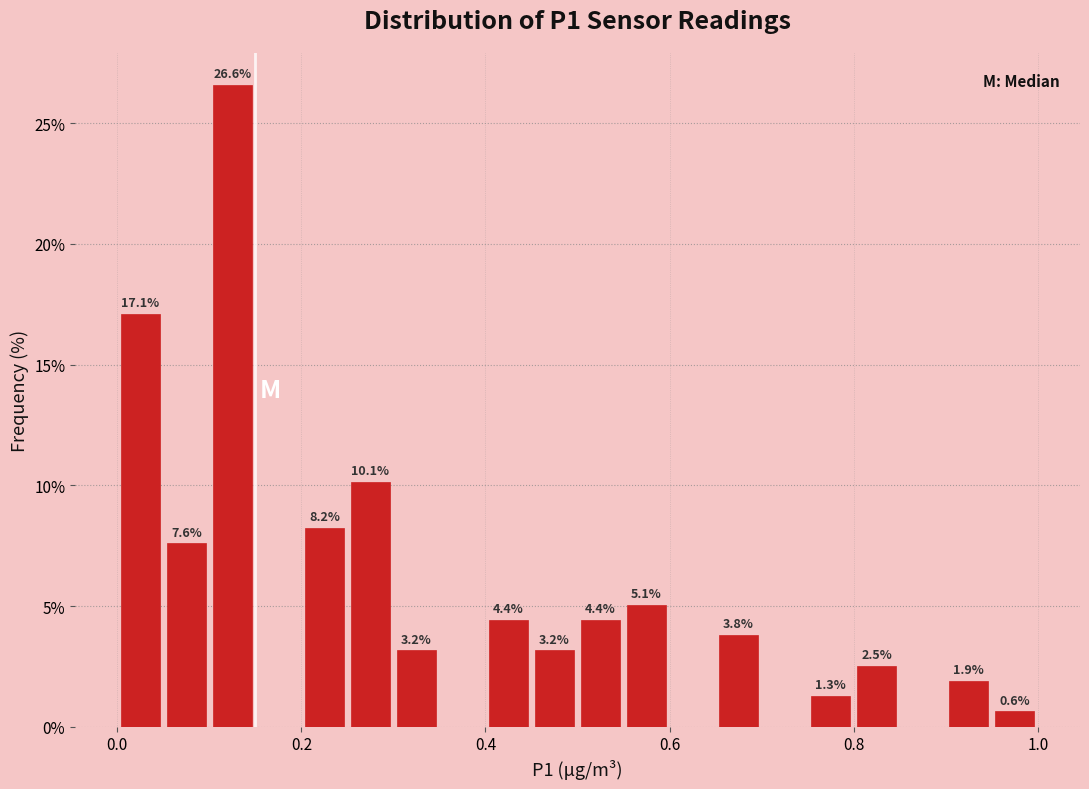

Around what value on the x-axis is the tallest bar? Give the approximate position of its centre, as read against the axis.

0.12